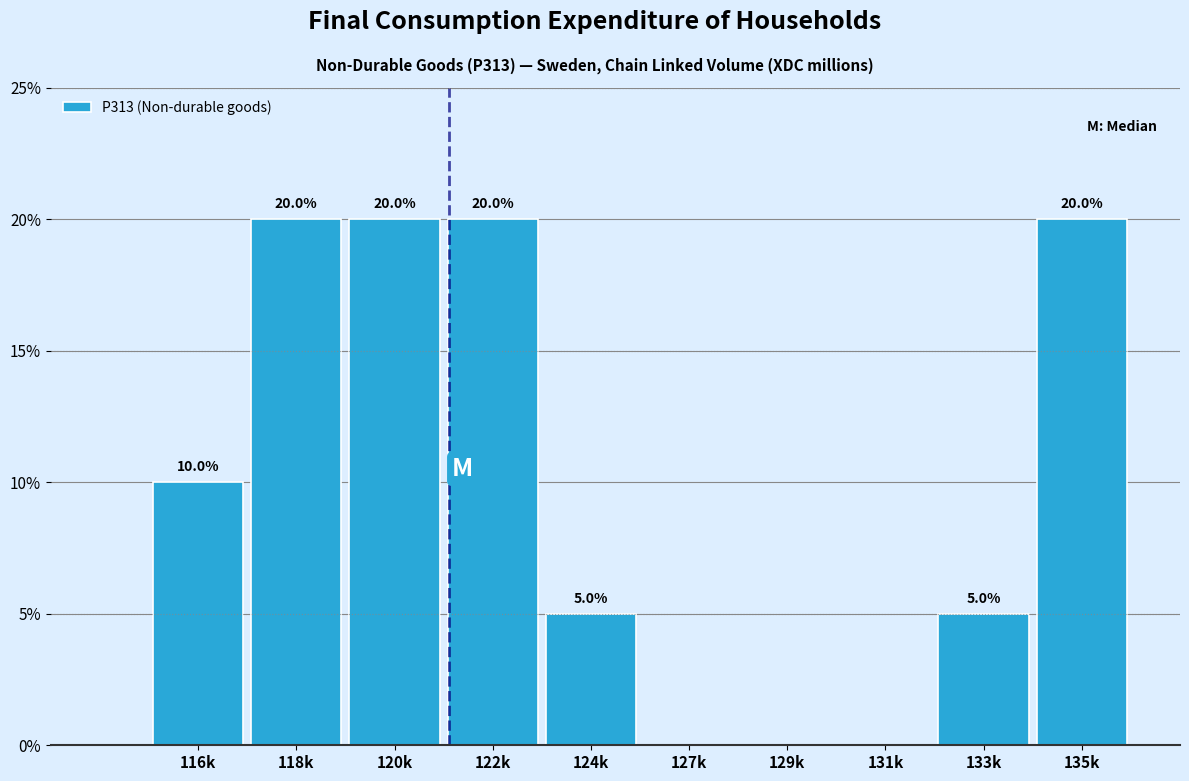

Reading right to left, extract all data points from this chart.

135k=20	133k=5	131k=0	129k=0	127k=0	124k=5	122k=20	120k=20	118k=20	116k=10